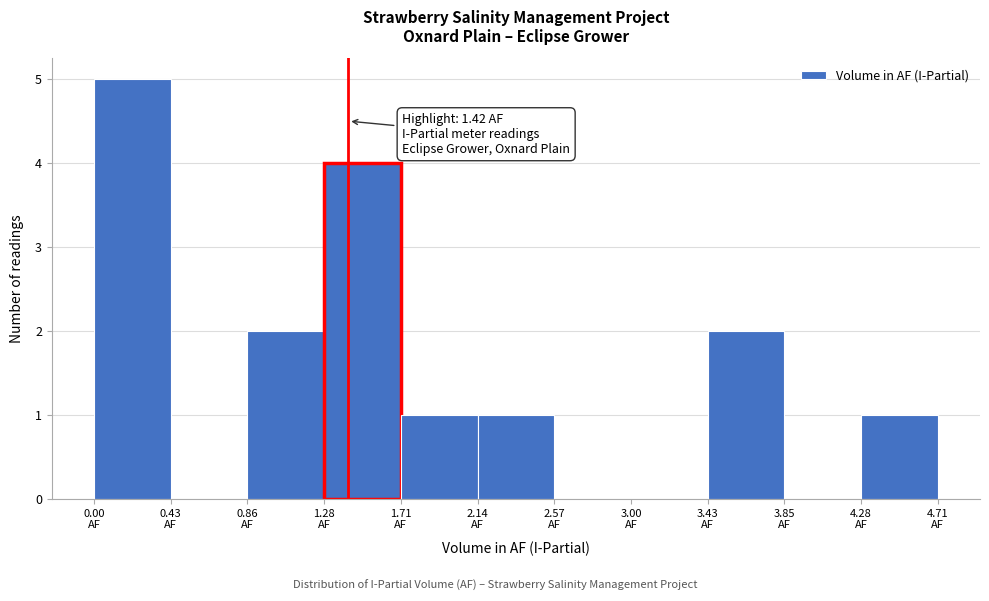

Over which range of the x-axis is the bar tallest?

0.00 to 0.45